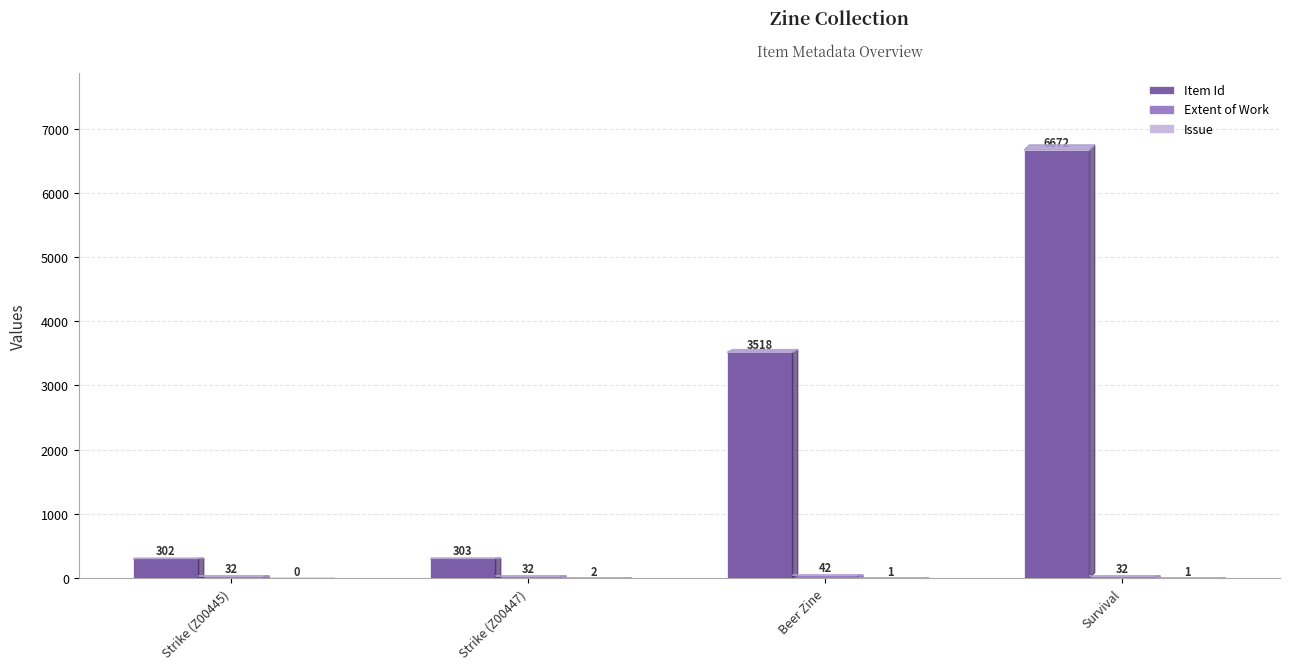

At which category is the sum across all series the highest?

Survival